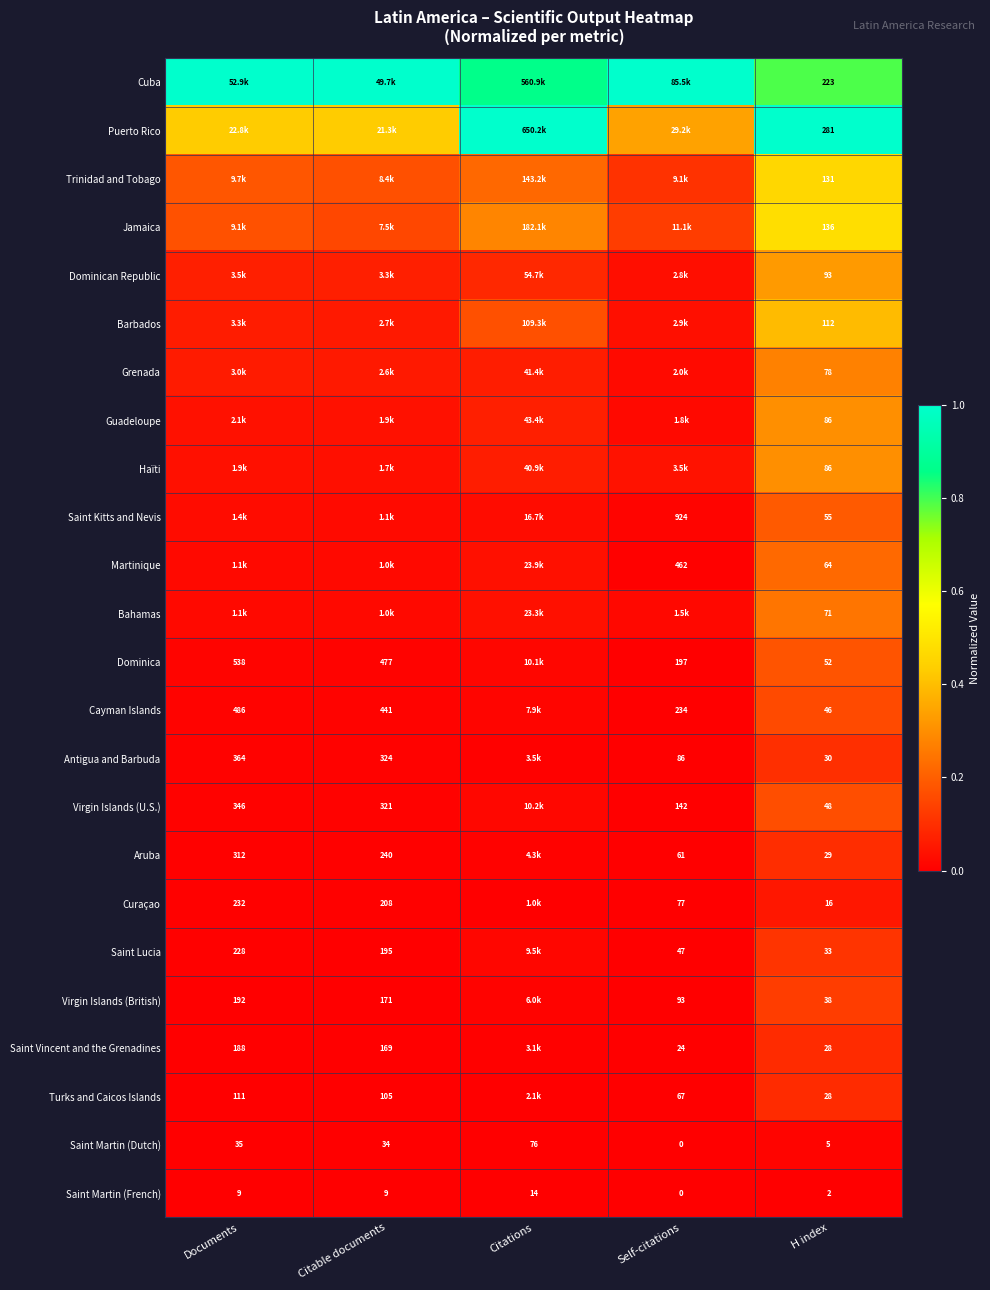

At which category is the sum across all series the highest?

H index